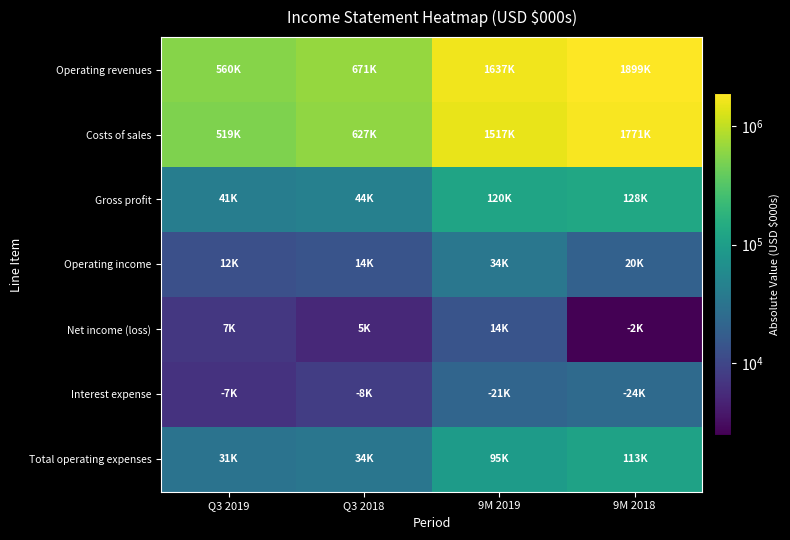

Reading left to right, what are all the values shown in this chart?

Operating revenues: Q3 2019=559736	Q3 2018=670810	9M 2019=1637050	9M 2018=1898675
Costs of sales: Q3 2019=518591	Q3 2018=627012	9M 2019=1517458	9M 2018=1770954
Gross profit: Q3 2019=41145	Q3 2018=43798	9M 2019=119592	9M 2018=127721
Operating income: Q3 2019=12349	Q3 2018=13652	9M 2019=33881	9M 2018=19508
Net income (loss): Q3 2019=7165	Q3 2018=5308	9M 2019=13818	9M 2018=2437
Interest expense: Q3 2019=6532	Q3 2018=8145	9M 2019=21105	9M 2018=24354
Total operating expenses: Q3 2019=30978	Q3 2018=33564	9M 2019=94625	9M 2018=112559